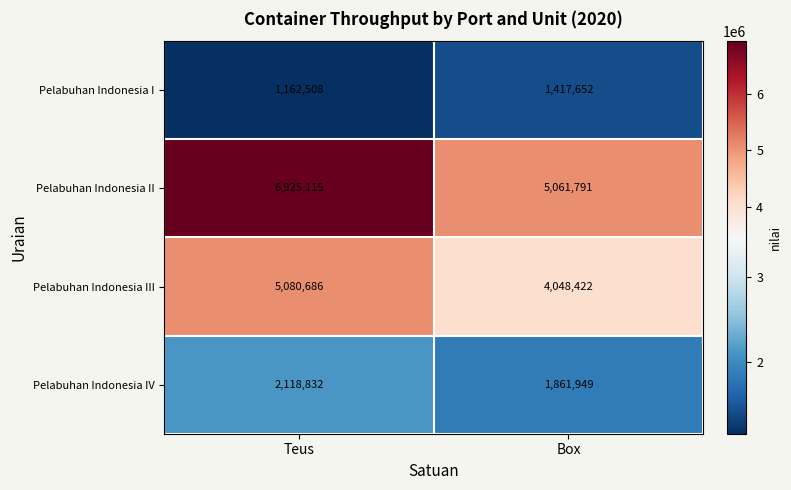

What is the difference between the maximum and minimum values in the Pelabuhan Indonesia I series?

255144